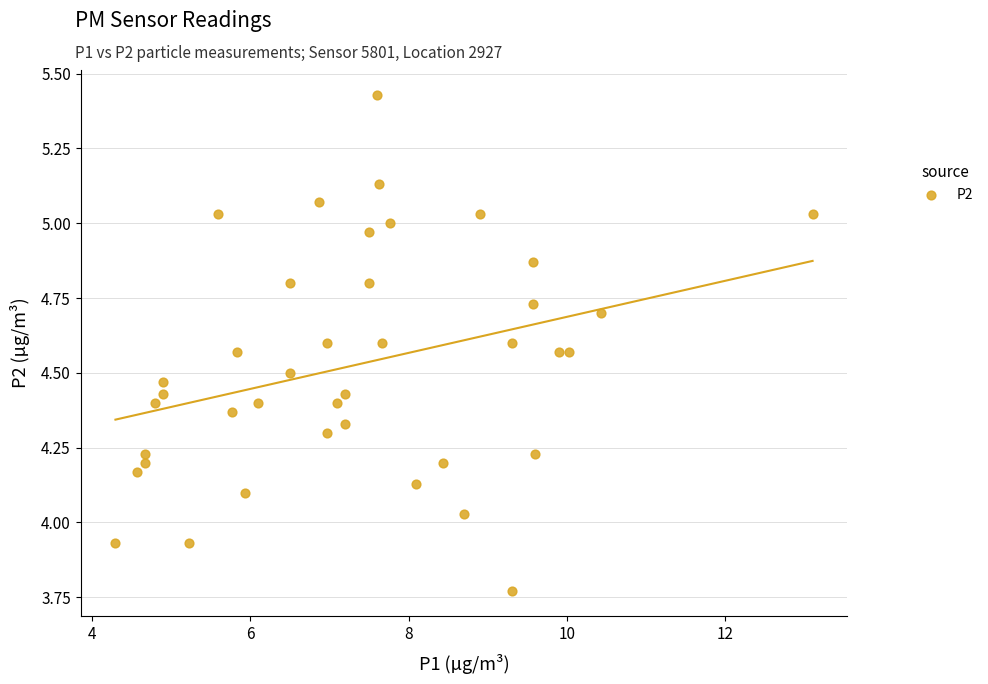

What is the range of X values (max minus min)?

8.8